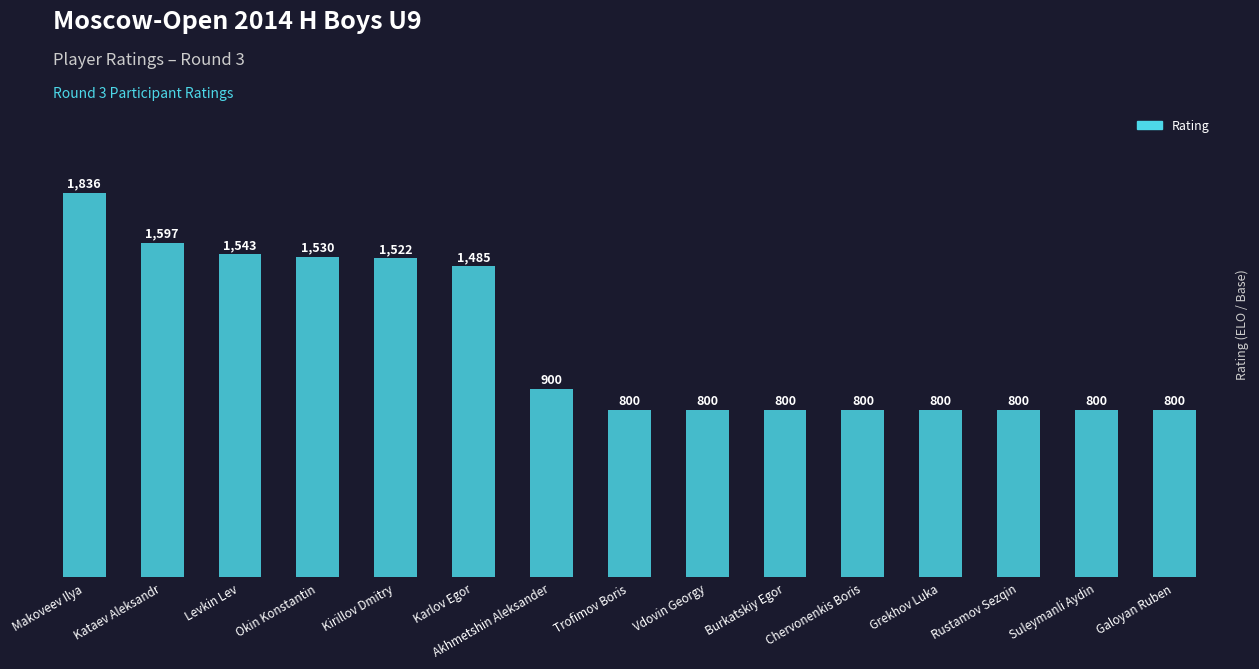

Are the bars grouped side by side (vs. stacked)?

No